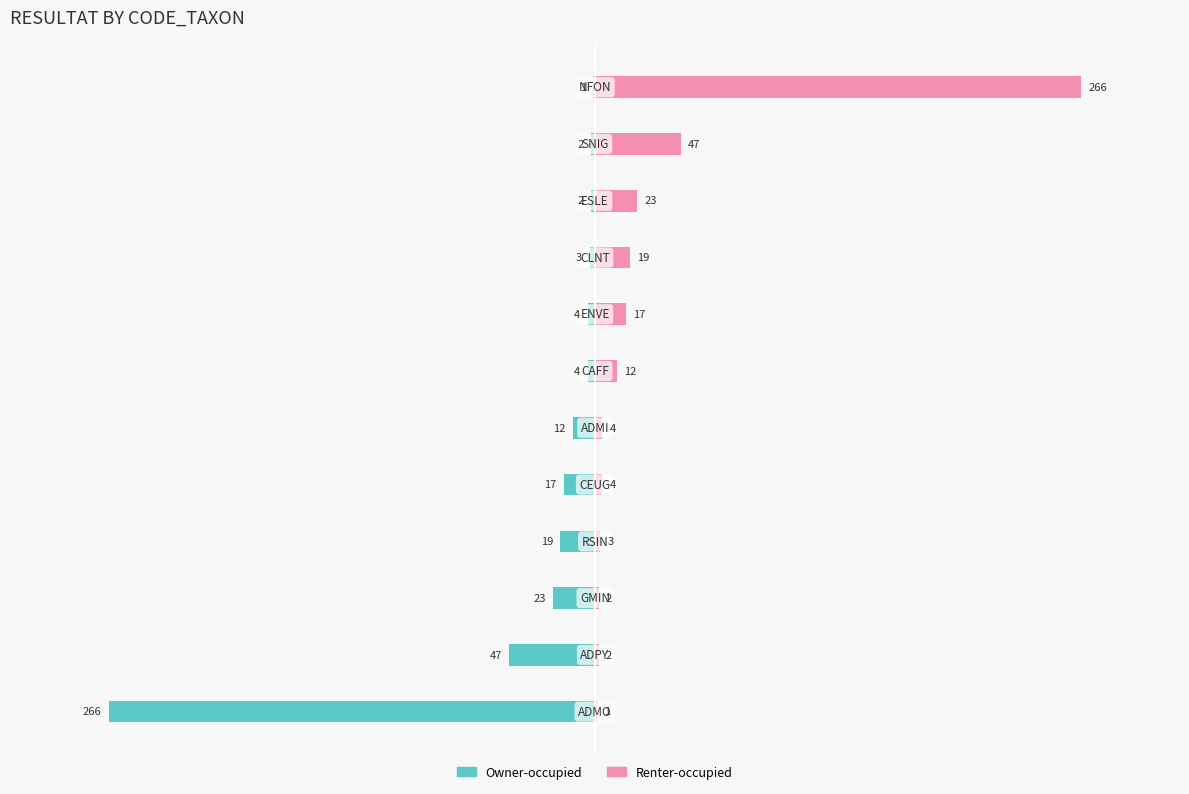

How many series are shown in this chart?

2